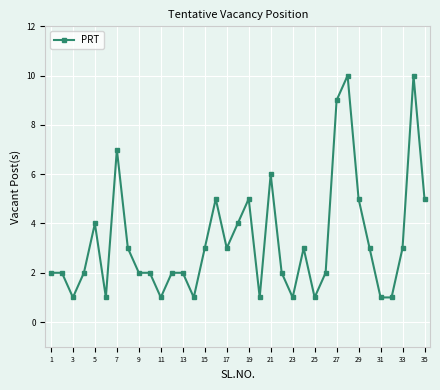

What is the difference between the maximum and minimum values?

9